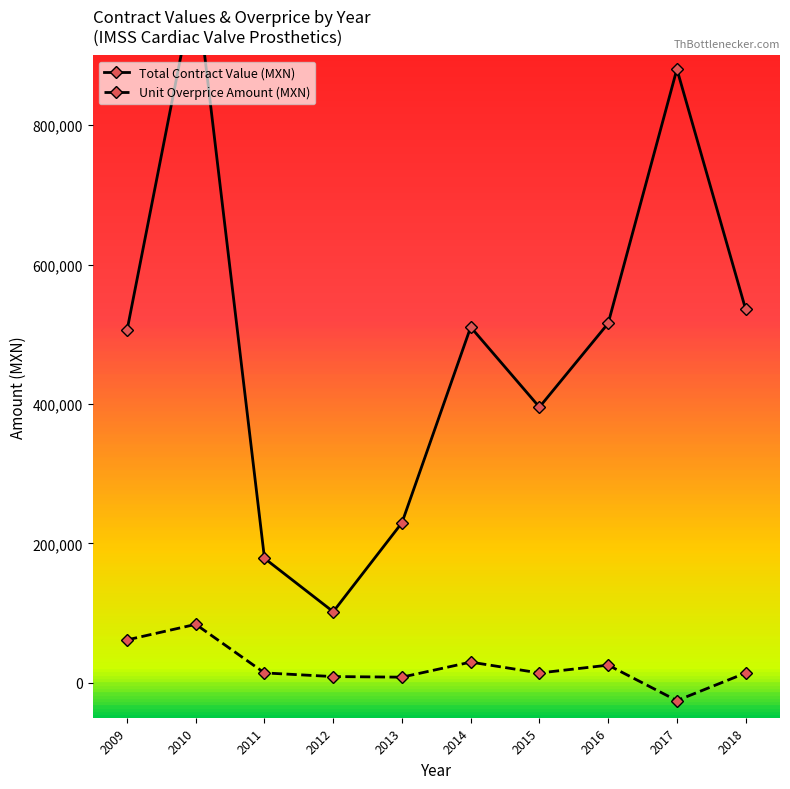

Count the number of data series in this chart.

2